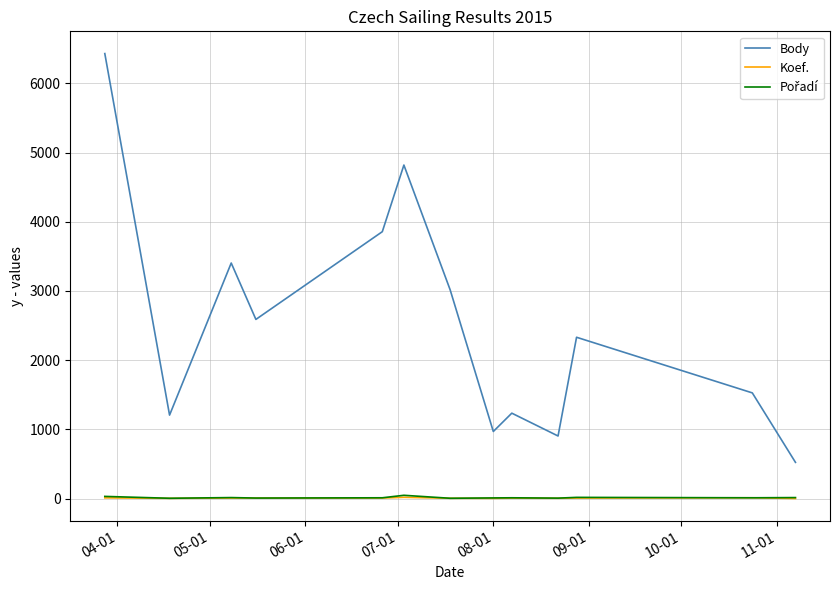

Which series has the largest total across all categories?

Body